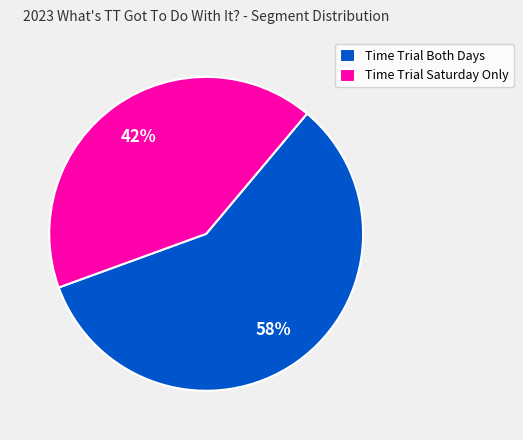

Approximately how many times larger is the value at Time Trial Both Days compared to Time Trial Saturday Only?

1.4